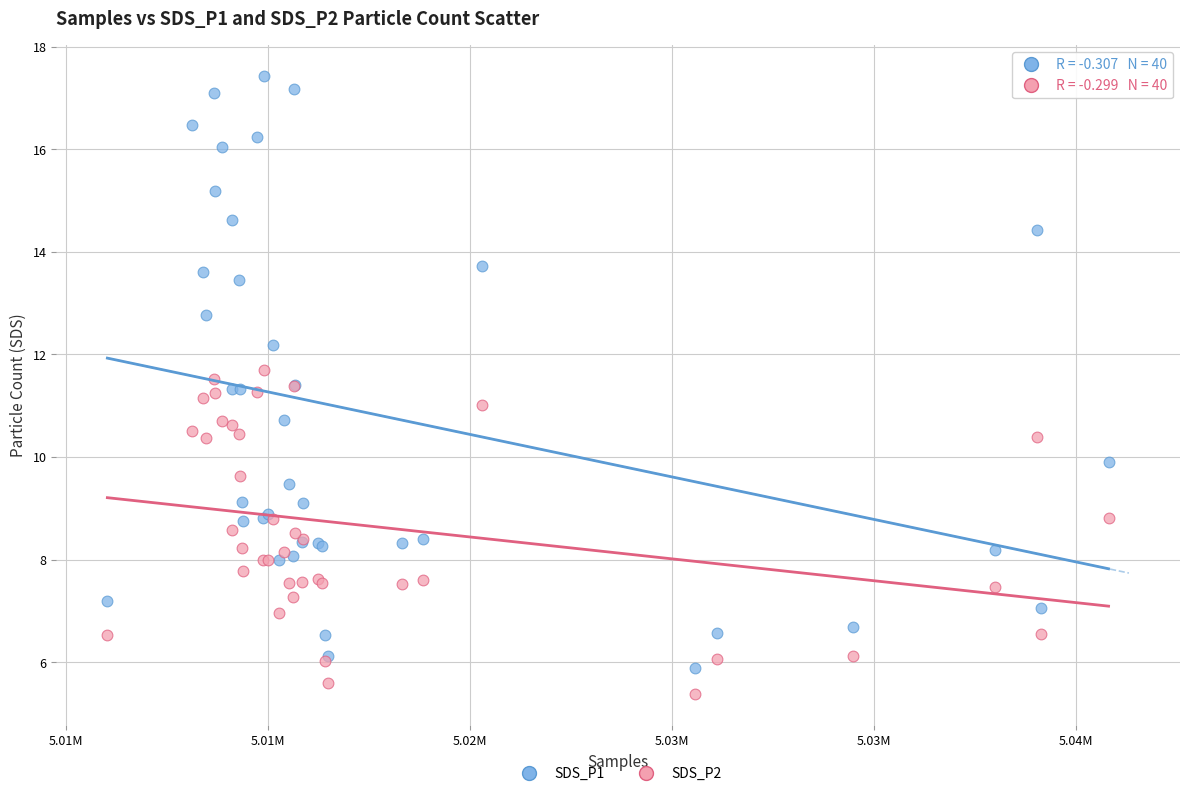

Which series reaches the maximum Y coordinate?

SDS_P1